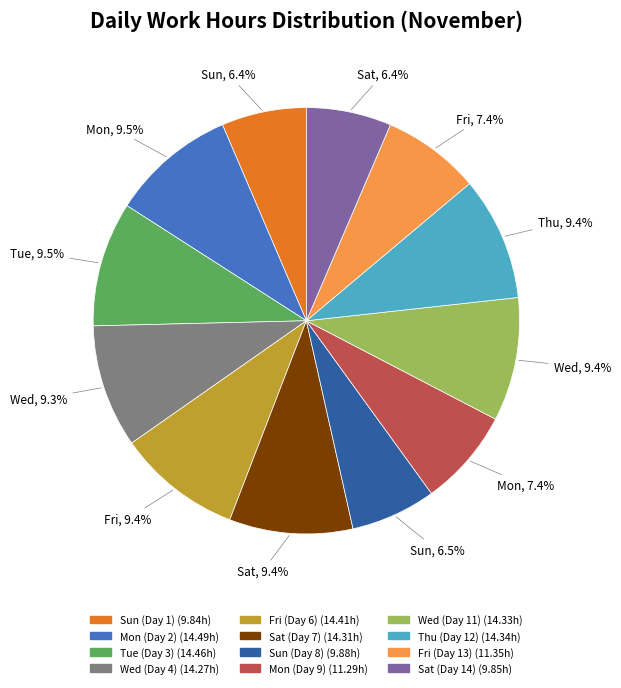

Combined, do Mon (Day 9) and Sat (Day 7) account for over 50%?

No